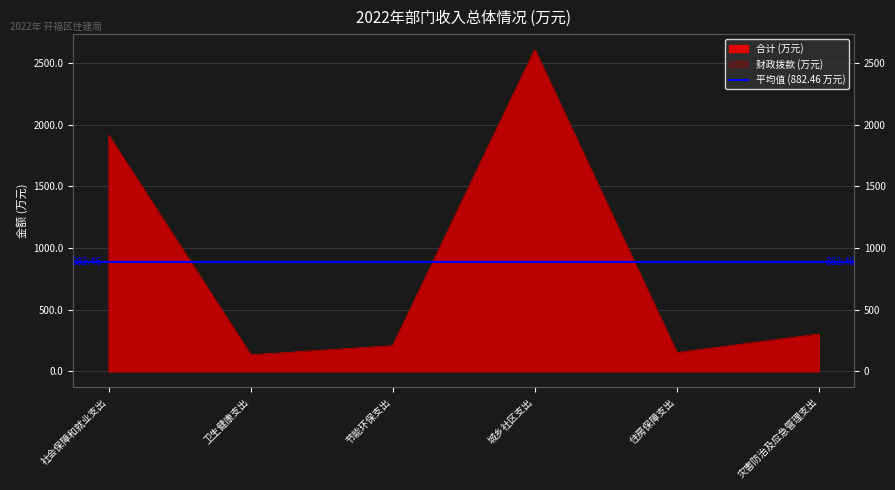

True or false: 合计 and 财政拨款(金额) intersect in this chart.

False